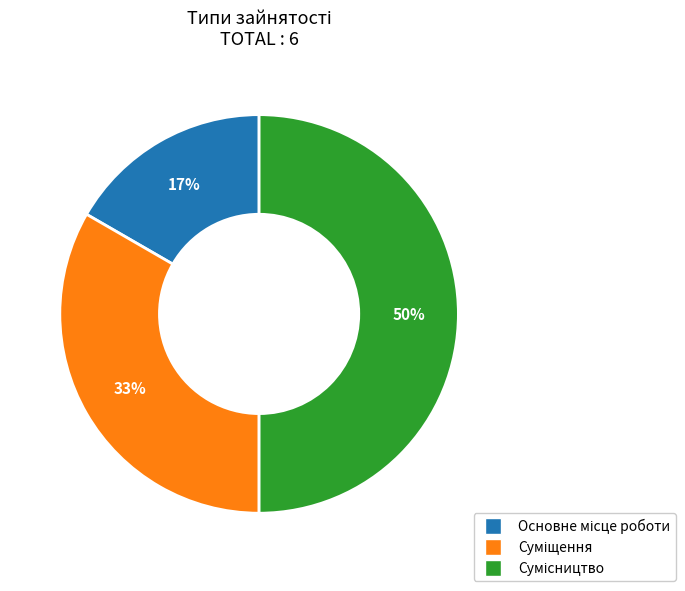

To the nearest percent, what is the difference between the largest and smallest slice percentages?

33%